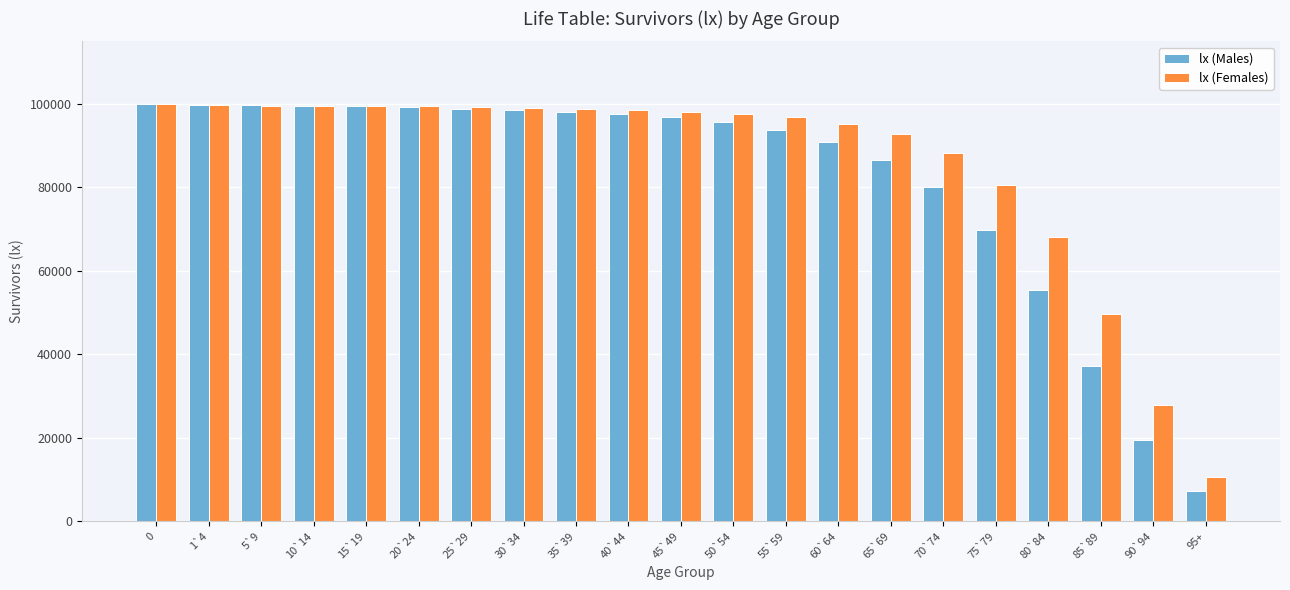

What is the average value of the lx (Females) series?

85686